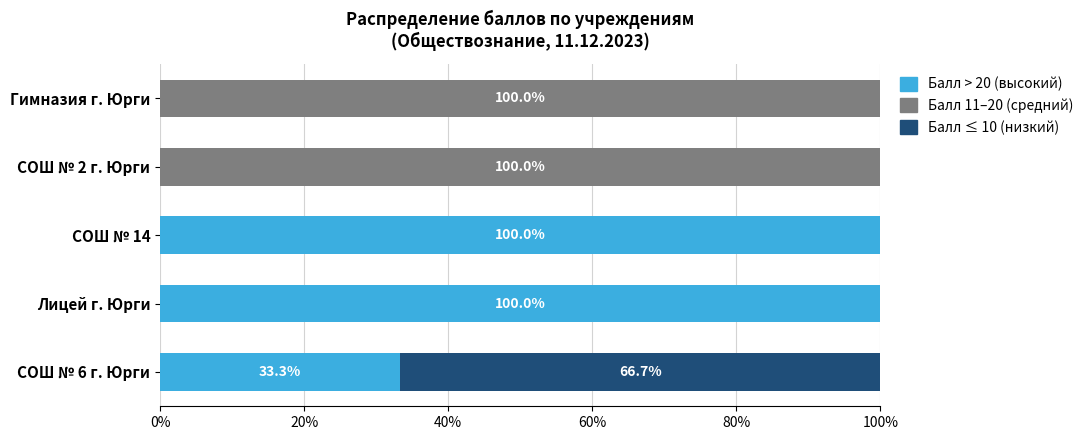

What is the total value across all series at СОШ № 14?

100.0